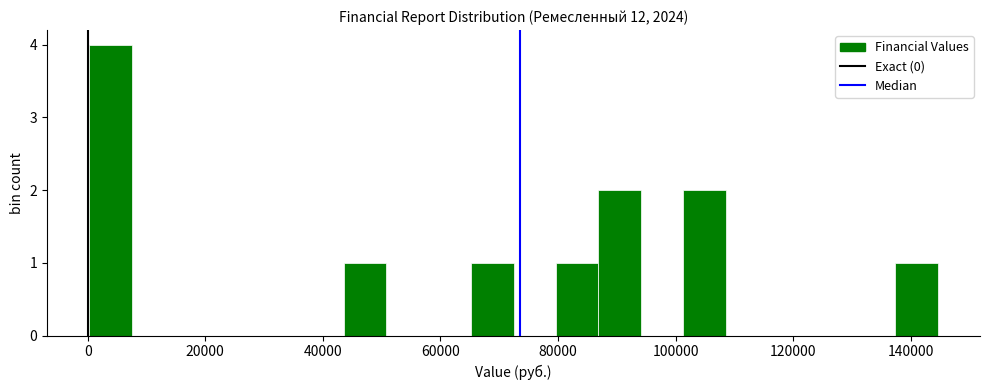

Read against the x-axis, roughly where is the centre of the tallest bar?

4000